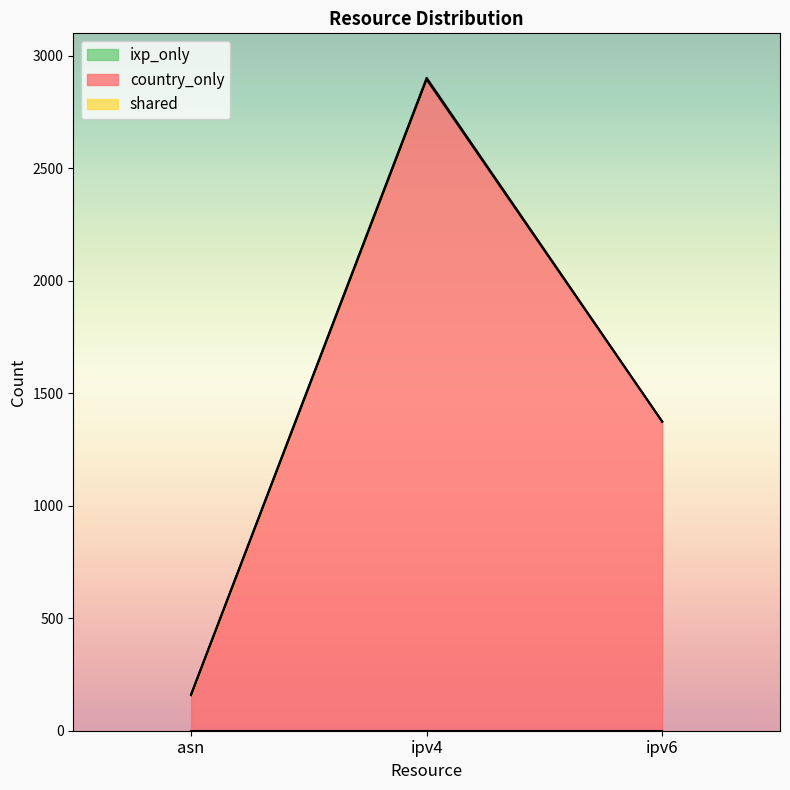

What is the total value across all series at ipv6?

1374